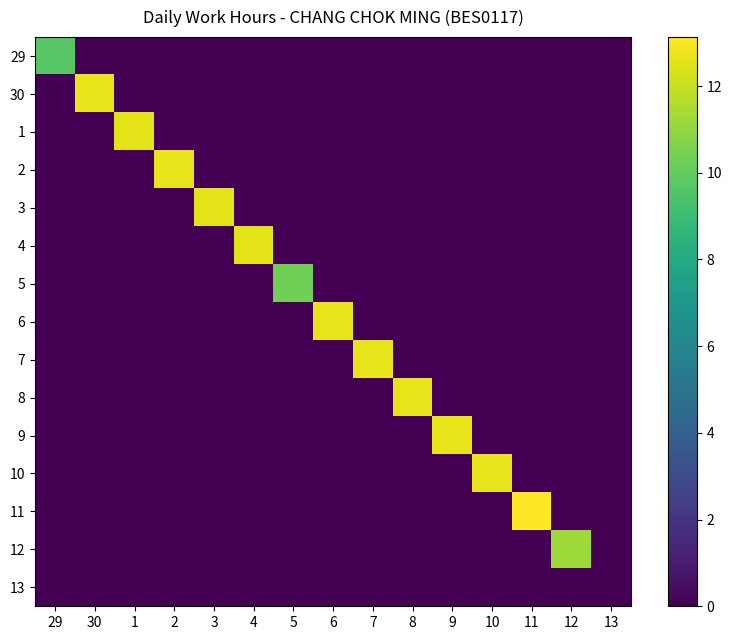

Reading left to right, extract all data points from this chart.

29: 29=9.7	30=0.0	1=0.0	2=0.0	3=0.0	4=0.0	5=0.0	6=0.0	7=0.0	8=0.0	9=0.0	10=0.0	11=0.0	12=0.0	13=0.0
30: 29=0.0	30=12.6	1=0.0	2=0.0	3=0.0	4=0.0	5=0.0	6=0.0	7=0.0	8=0.0	9=0.0	10=0.0	11=0.0	12=0.0	13=0.0
1: 29=0.0	30=0.0	1=12.6	2=0.0	3=0.0	4=0.0	5=0.0	6=0.0	7=0.0	8=0.0	9=0.0	10=0.0	11=0.0	12=0.0	13=0.0
2: 29=0.0	30=0.0	1=0.0	2=12.6	3=0.0	4=0.0	5=0.0	6=0.0	7=0.0	8=0.0	9=0.0	10=0.0	11=0.0	12=0.0	13=0.0
3: 29=0.0	30=0.0	1=0.0	2=0.0	3=12.6	4=0.0	5=0.0	6=0.0	7=0.0	8=0.0	9=0.0	10=0.0	11=0.0	12=0.0	13=0.0
4: 29=0.0	30=0.0	1=0.0	2=0.0	3=0.0	4=12.6	5=0.0	6=0.0	7=0.0	8=0.0	9=0.0	10=0.0	11=0.0	12=0.0	13=0.0
5: 29=0.0	30=0.0	1=0.0	2=0.0	3=0.0	4=0.0	5=10.4	6=0.0	7=0.0	8=0.0	9=0.0	10=0.0	11=0.0	12=0.0	13=0.0
6: 29=0.0	30=0.0	1=0.0	2=0.0	3=0.0	4=0.0	5=0.0	6=12.6	7=0.0	8=0.0	9=0.0	10=0.0	11=0.0	12=0.0	13=0.0
7: 29=0.0	30=0.0	1=0.0	2=0.0	3=0.0	4=0.0	5=0.0	6=0.0	7=12.6	8=0.0	9=0.0	10=0.0	11=0.0	12=0.0	13=0.0
8: 29=0.0	30=0.0	1=0.0	2=0.0	3=0.0	4=0.0	5=0.0	6=0.0	7=0.0	8=12.6	9=0.0	10=0.0	11=0.0	12=0.0	13=0.0
9: 29=0.0	30=0.0	1=0.0	2=0.0	3=0.0	4=0.0	5=0.0	6=0.0	7=0.0	8=0.0	9=12.7	10=0.0	11=0.0	12=0.0	13=0.0
10: 29=0.0	30=0.0	1=0.0	2=0.0	3=0.0	4=0.0	5=0.0	6=0.0	7=0.0	8=0.0	9=0.0	10=12.6	11=0.0	12=0.0	13=0.0
11: 29=0.0	30=0.0	1=0.0	2=0.0	3=0.0	4=0.0	5=0.0	6=0.0	7=0.0	8=0.0	9=0.0	10=0.0	11=13.1	12=0.0	13=0.0
12: 29=0.0	30=0.0	1=0.0	2=0.0	3=0.0	4=0.0	5=0.0	6=0.0	7=0.0	8=0.0	9=0.0	10=0.0	11=0.0	12=11.2	13=0.0
13: 29=0.0	30=0.0	1=0.0	2=0.0	3=0.0	4=0.0	5=0.0	6=0.0	7=0.0	8=0.0	9=0.0	10=0.0	11=0.0	12=0.0	13=0.0